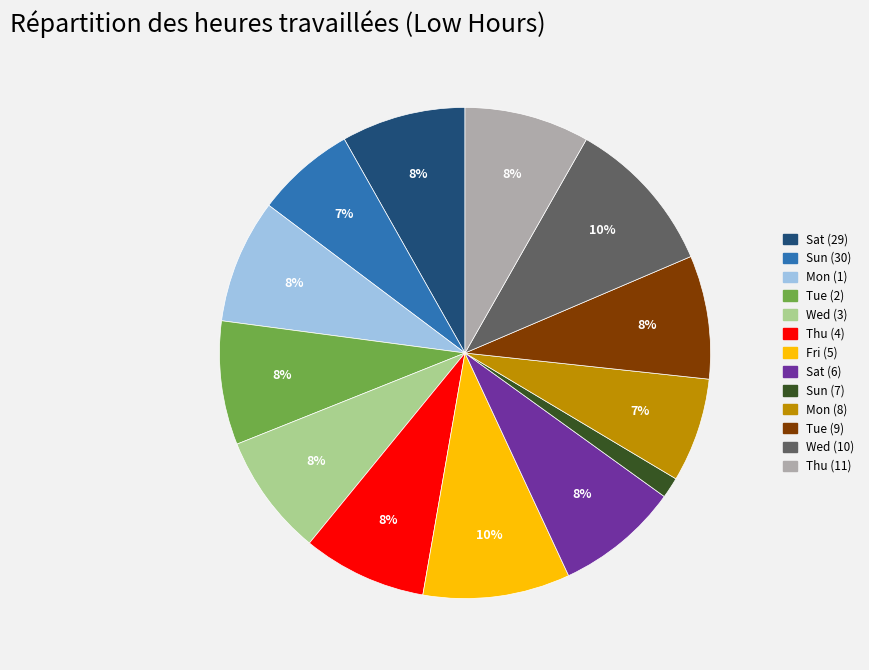

How many slices are in this pie chart?

13